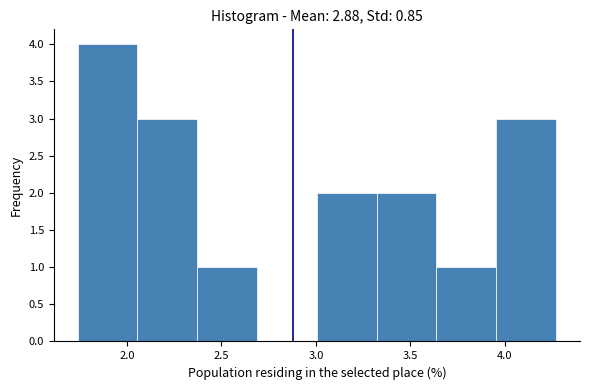

How tall is the bar that spans 2.05 to 2.35 on the x-axis? Neither the bar edges nor the heights are printed on the chart, so give them approximately, as read against the axes.

3